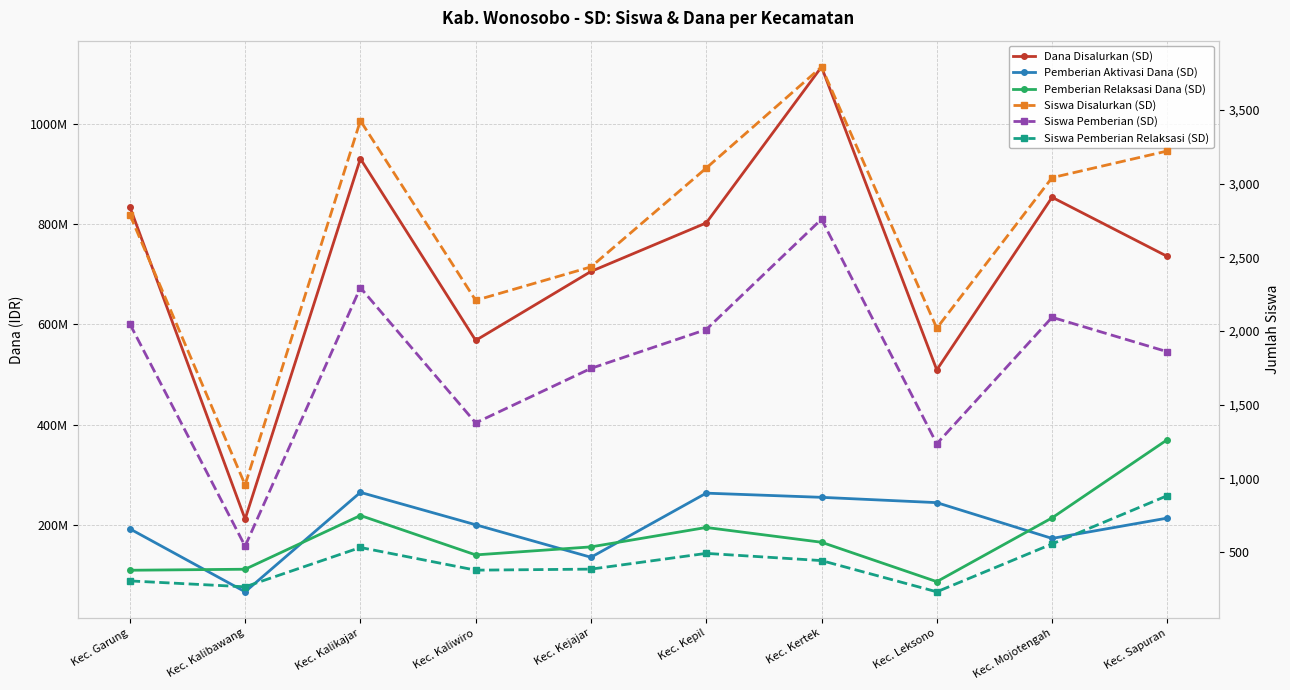

What is the total value across all series at Kec. Kejajar?

998104564